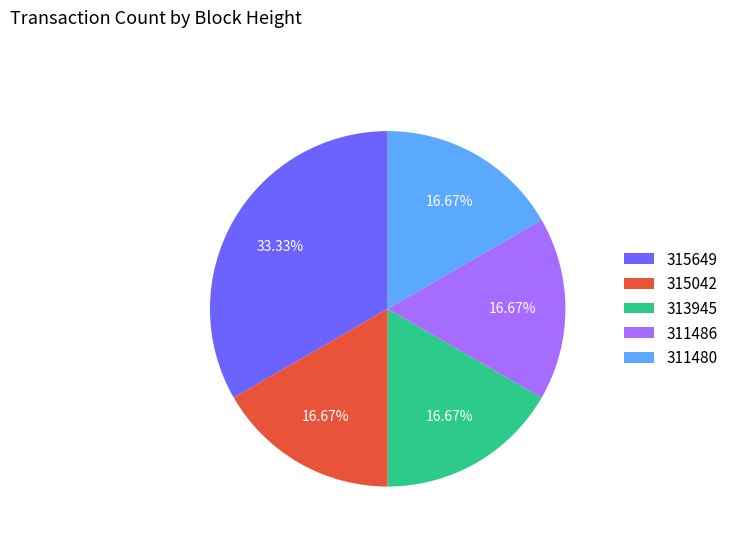

To the nearest percent, what is the combined percentage of 315649 and 311480?

50%